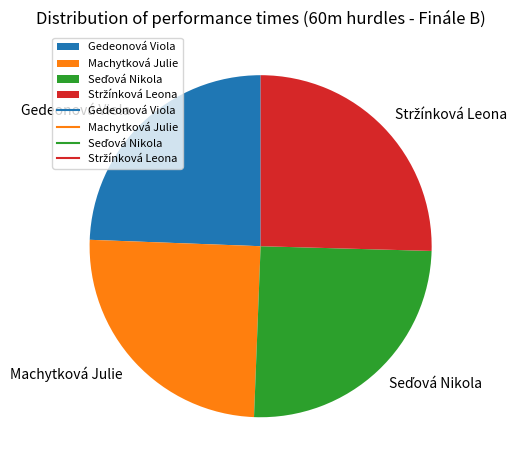

True or false: Machytková Julie accounts for 25% of the total.

True